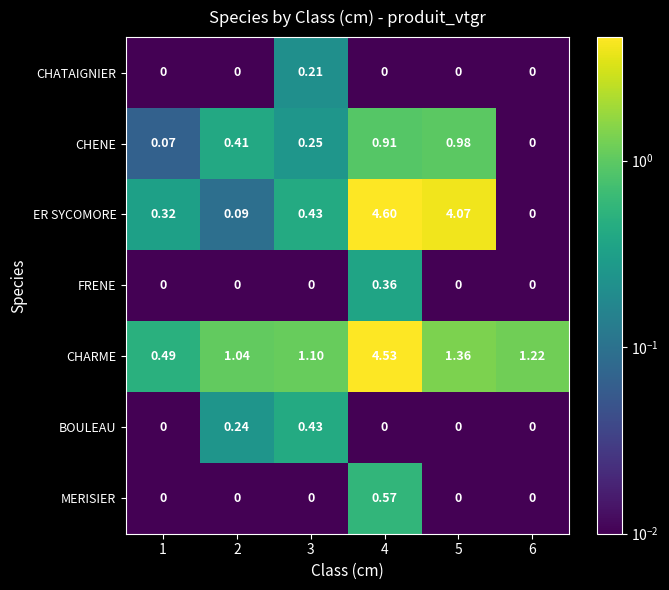

Which label corresponds to the largest value in the chart?

4